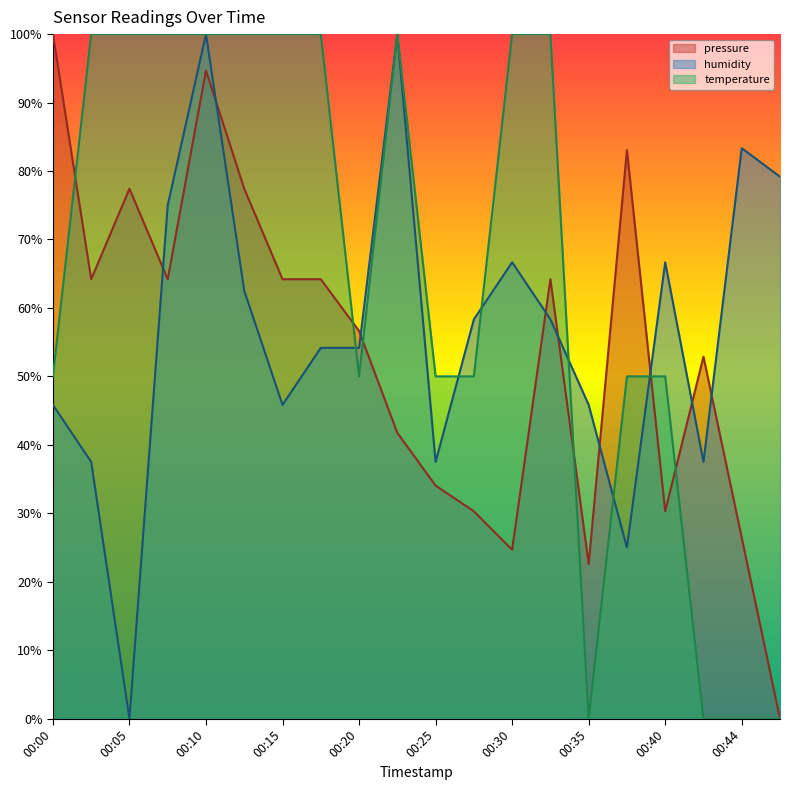

Which series has the largest range (max minus min)?

pressure